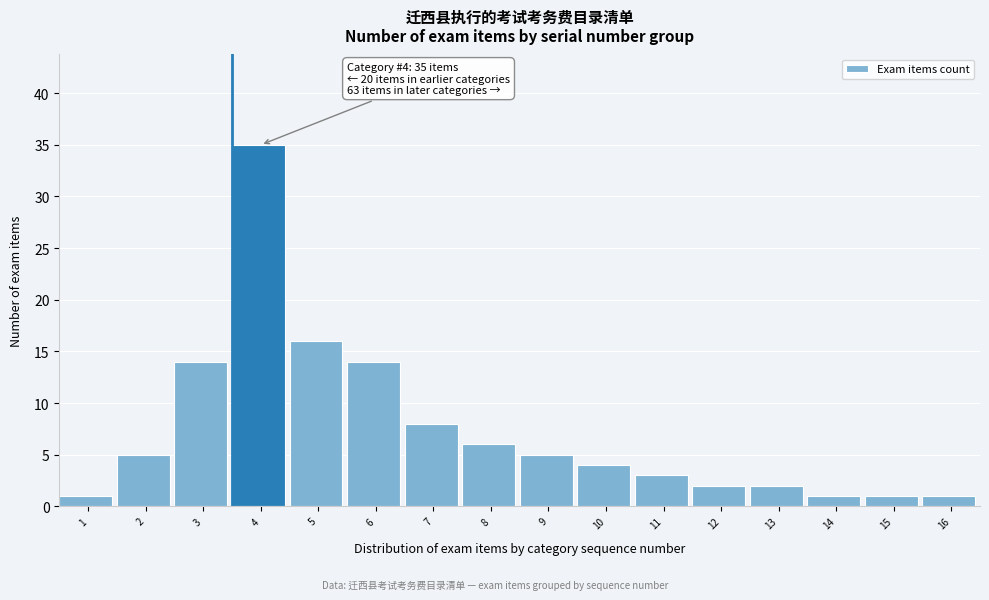

Reading left to right, what are all the values shown in this chart?

1	5	14	35	16	14	8	6	5	4	3	2	2	1	1	1